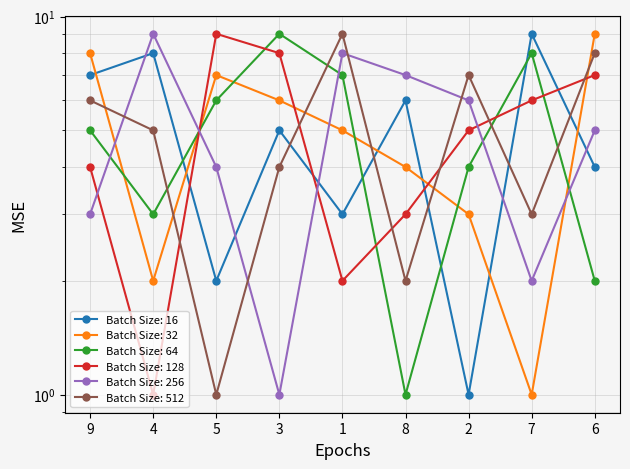

Does the chart display data point markers on the line(s)?

Yes